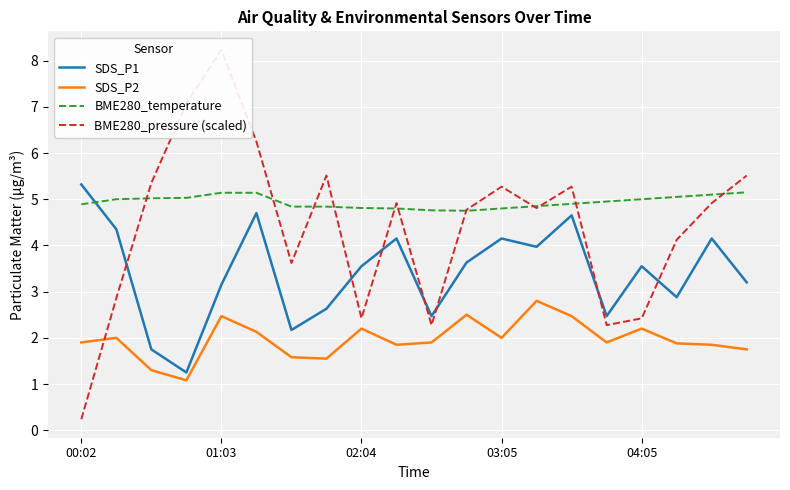

Reading right to left, what are all the values shown in this chart?

SDS_P1: 3.2	4.2	2.9	3.5	2.5	4.7	4.0	4.2	3.6	2.5	4.2	3.5	2.6	2.2	4.7	3.1	1.2	1.8	4.3	5.3
SDS_P2: 1.8	1.9	1.9	2.2	1.9	2.5	2.8	2.0	2.5	1.9	1.9	2.2	1.6	1.6	2.1	2.5	1.1	1.3	2.0	1.9
BME280_temperature: 5.2	5.1	5.0	5.0	5.0	4.9	4.8	4.8	4.8	4.8	4.8	4.8	4.8	4.8	5.1	5.1	5.0	5.0	5.0	4.9
BME280_pressure (scaled): 5.5	4.9	4.1	2.4	2.3	5.3	4.8	5.3	4.8	2.3	4.9	2.4	5.5	3.6	6.2	8.2	7.1	5.4	2.9	0.2